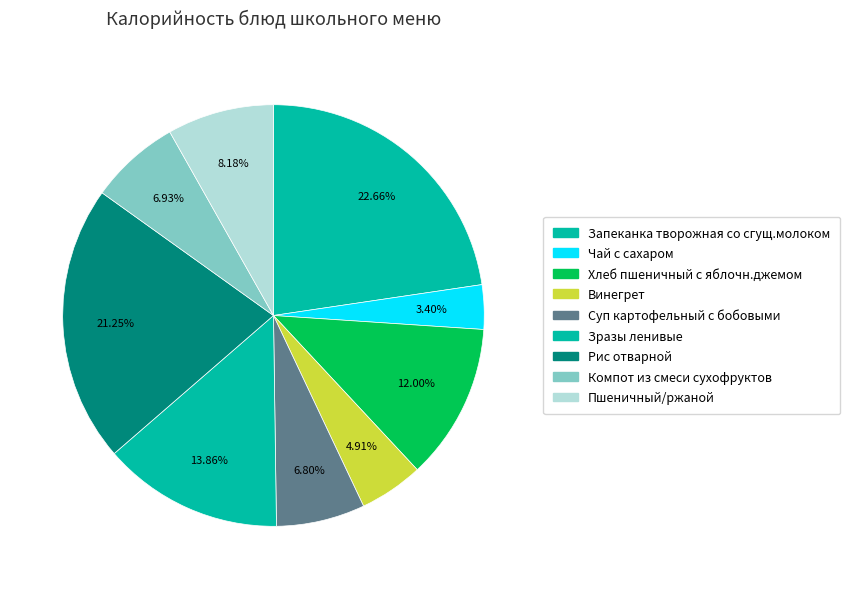

To the nearest percent, what percentage of the pie is Зразы ленивые?

14%